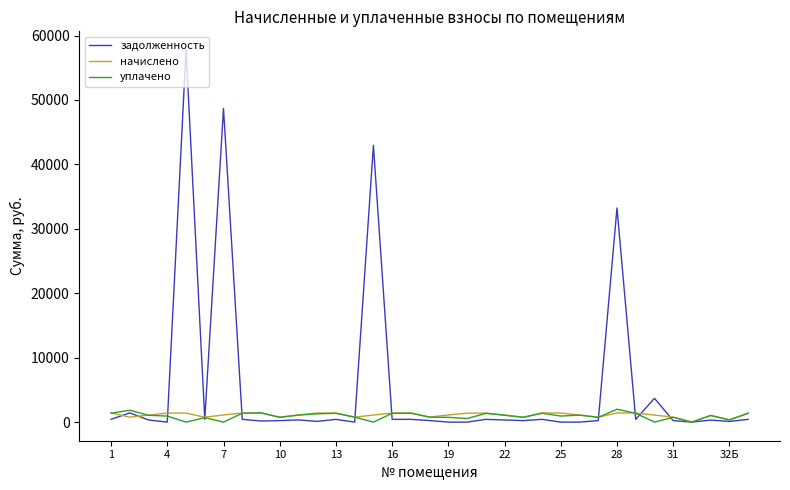

Which series has the largest range (max minus min)?

задолженность